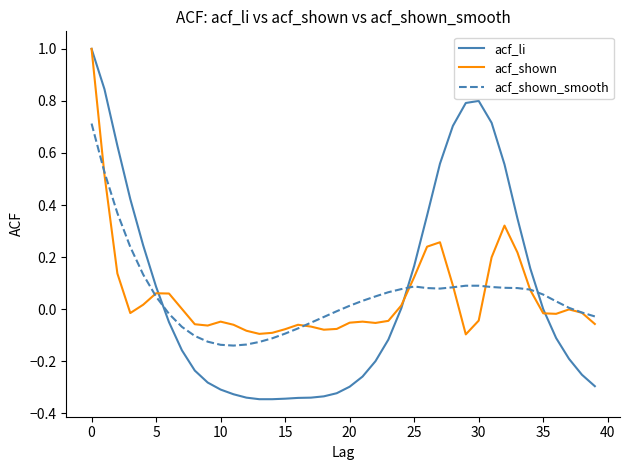

Which series has the largest range (max minus min)?

acf_li